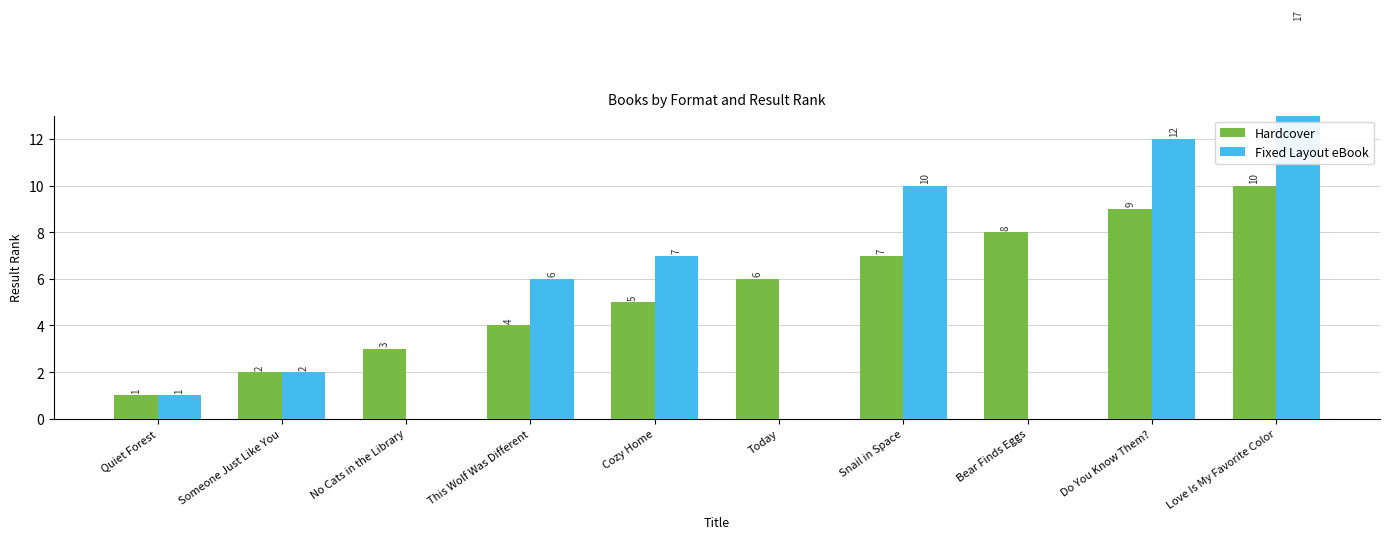

Is the value of Fixed Layout eBook at No Cats in the Library greater than the value of Hardcover at Someone Just Like You?

No